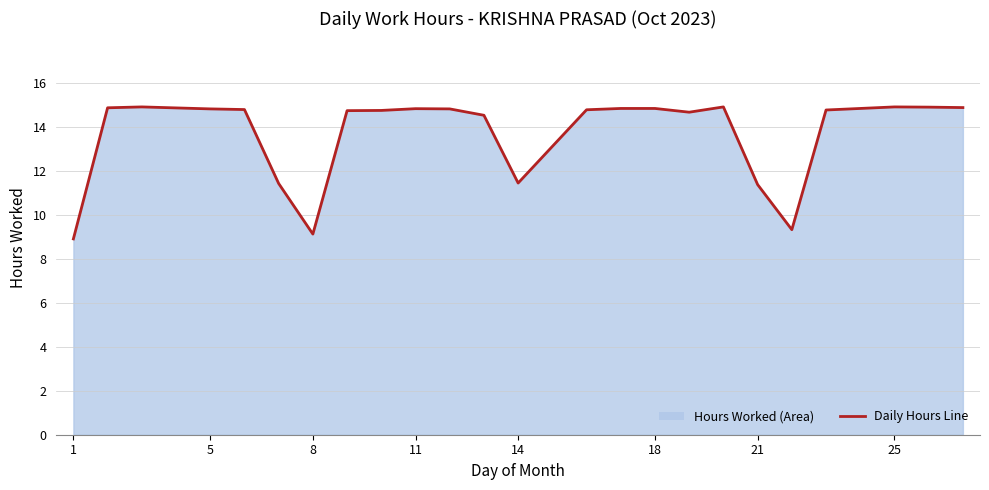

Which category has the lowest value across all series?

1